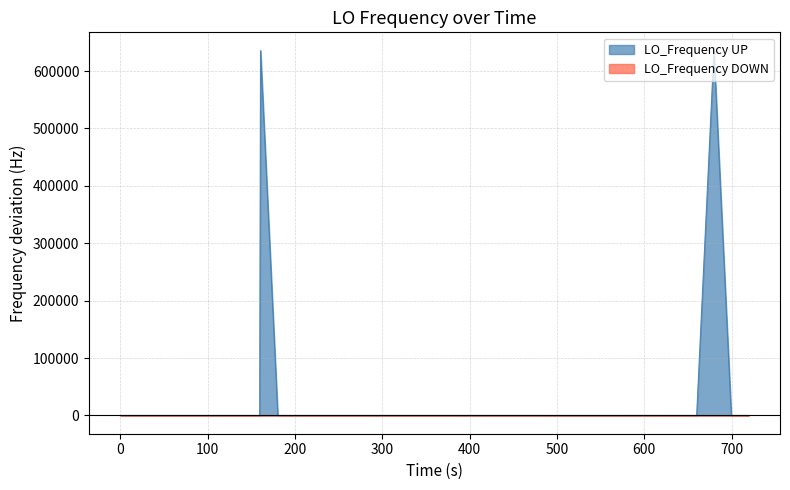

Which series has the widest spread of values?

LO_Frequency UP